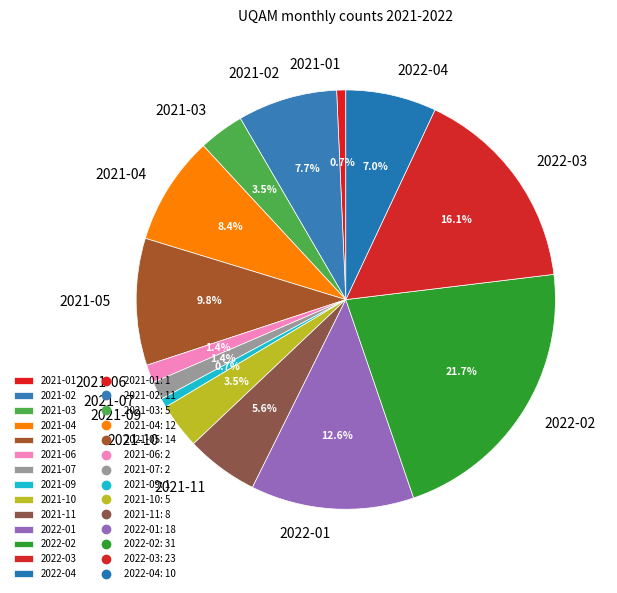

What is the ratio of the value at 2021-02 to the value at 2021-10?

2.2